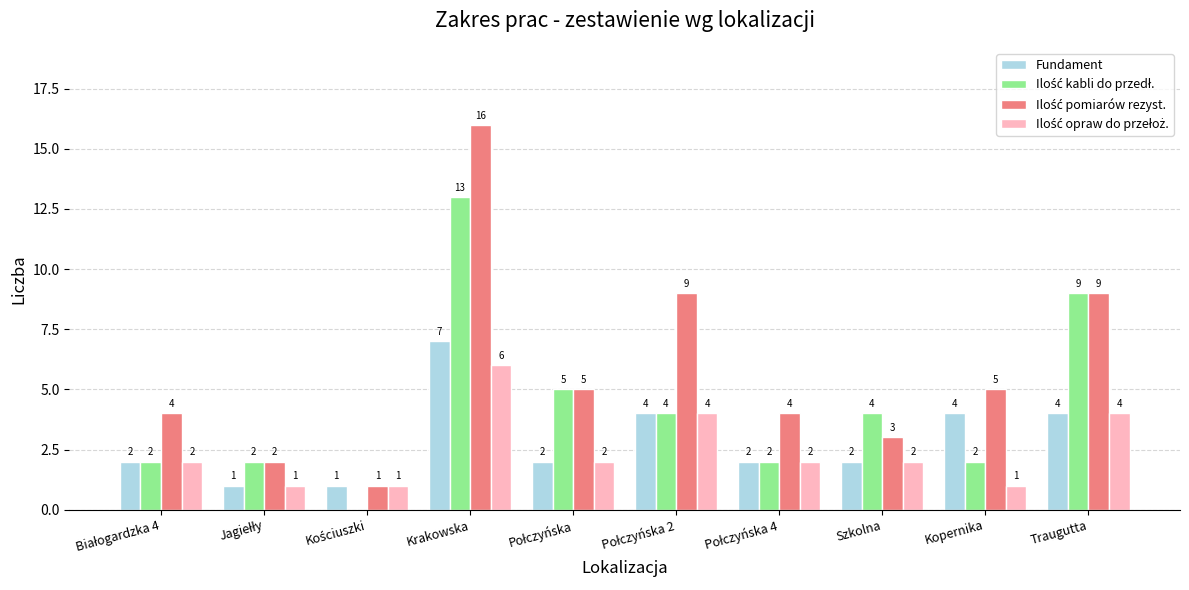

At which category is the sum across all series the highest?

Krakowska